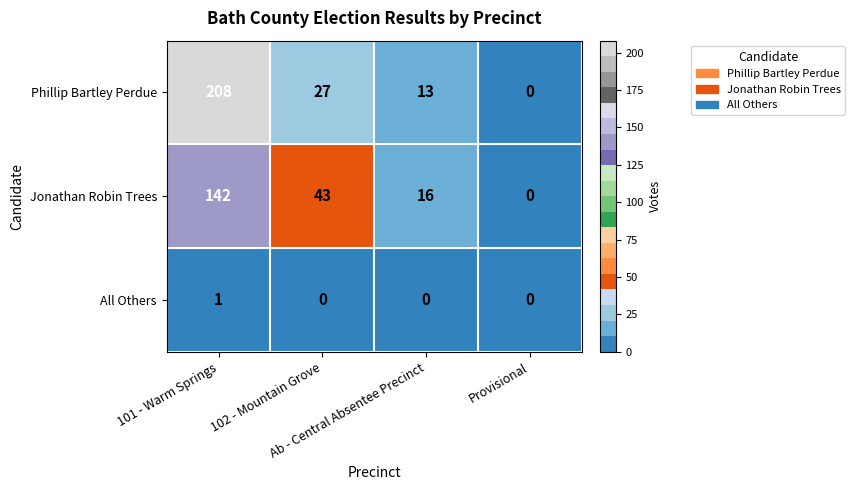

How many data points does each series have?

4